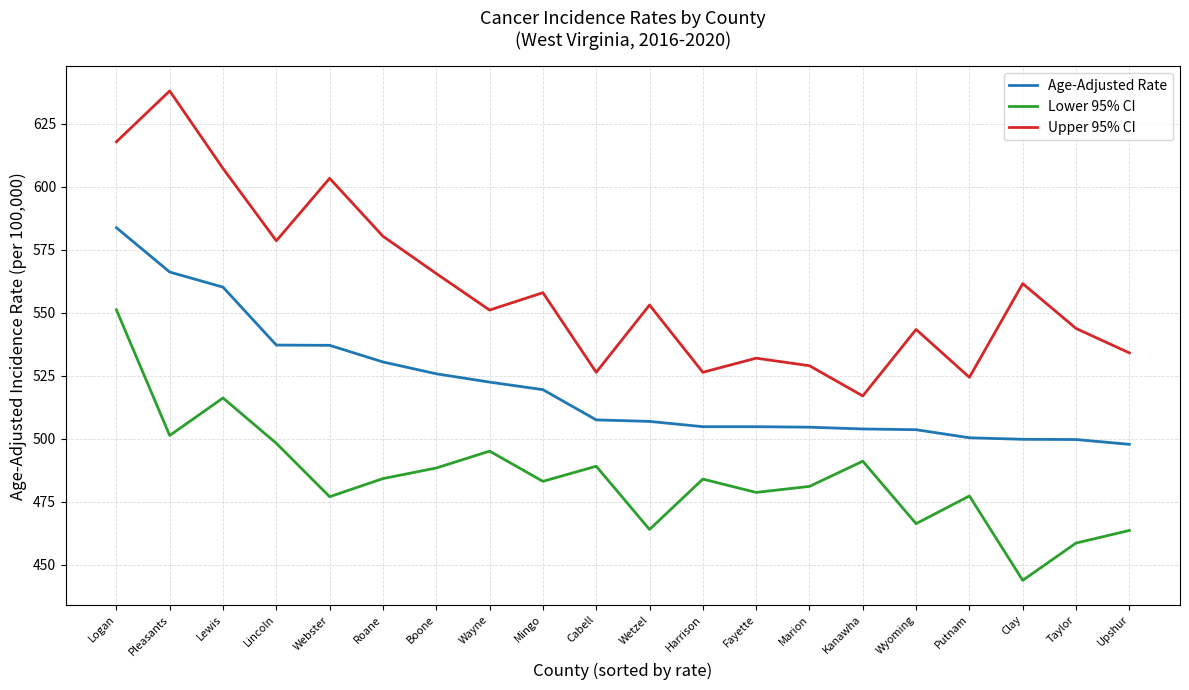

True or false: Age-Adjusted Rate and Upper 95% CI cross at least once.

False